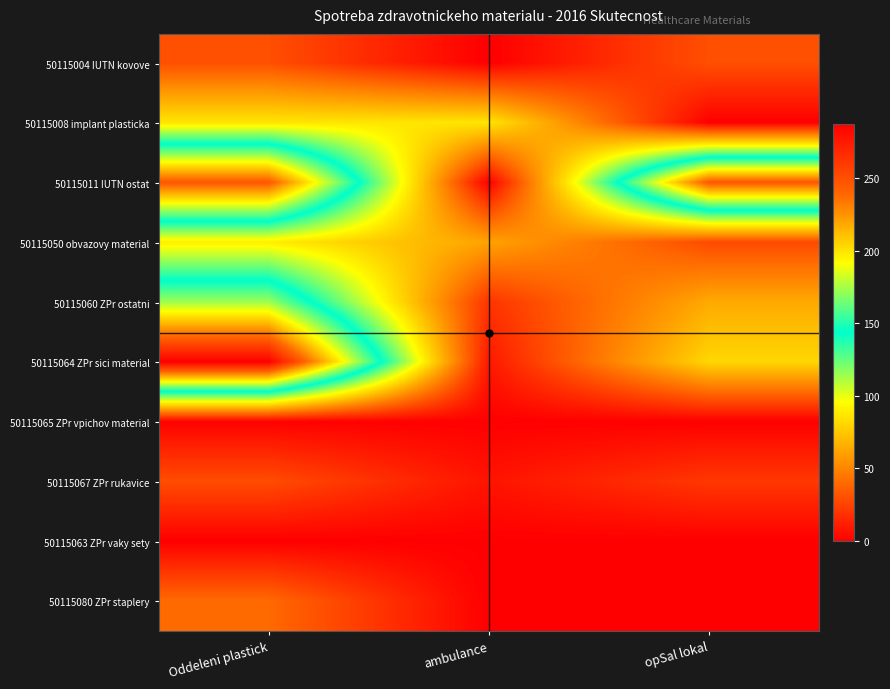

What is the total value across all series at Oddeleni plastick?

981.7